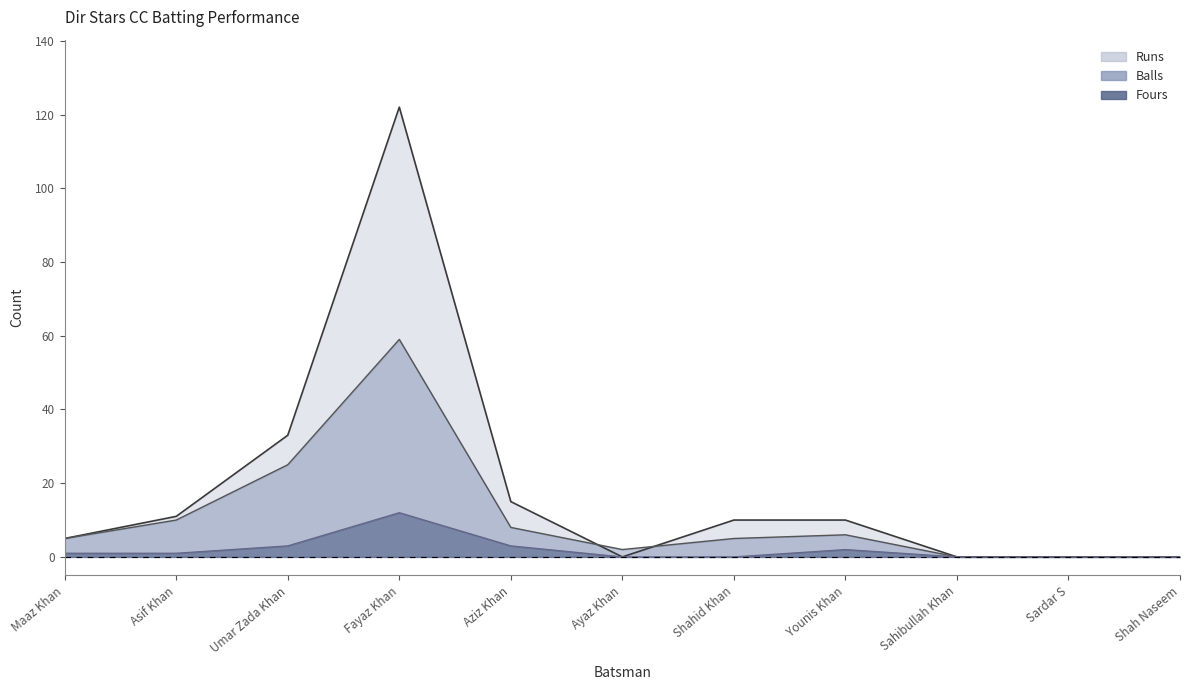

True or false: Balls has more than 0 points higher than both neighbors.

True